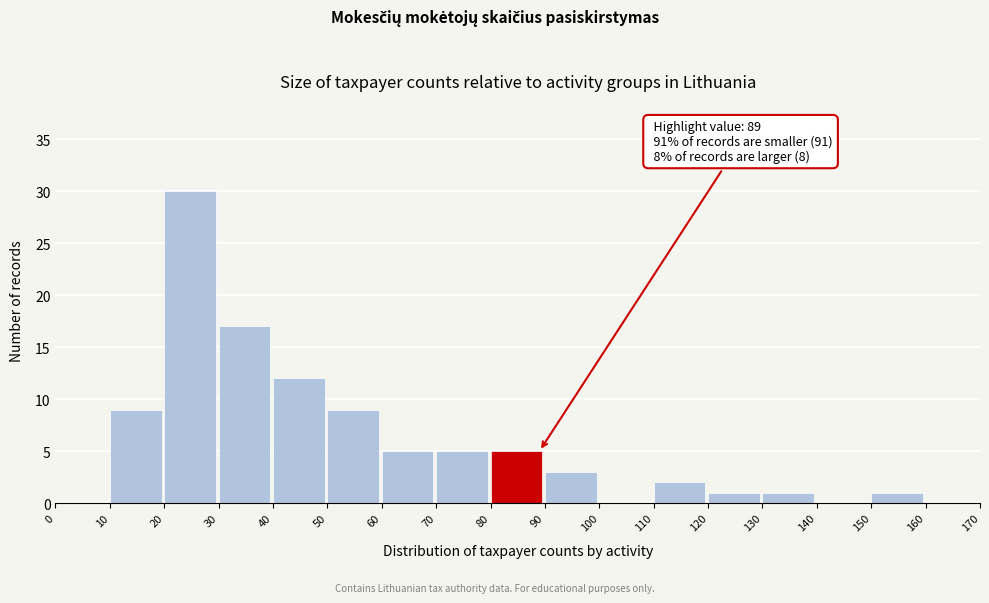

Which range on the x-axis has the tallest bar?

20 to 30